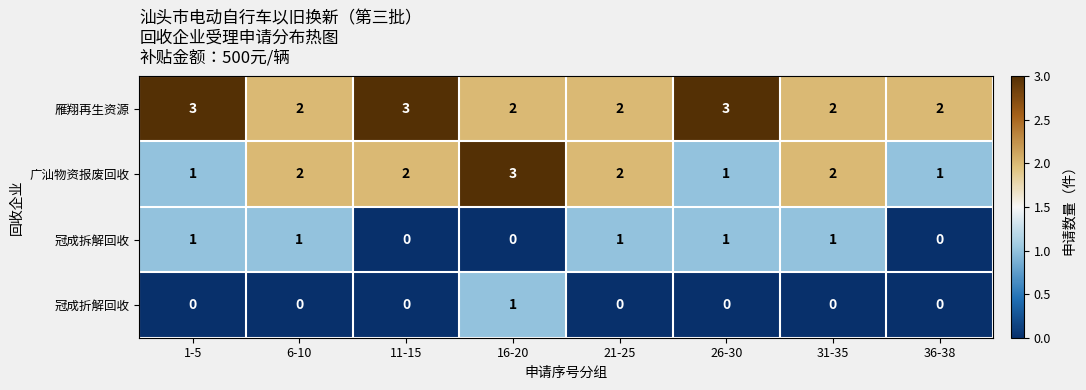

Count the number of data series in this chart.

4